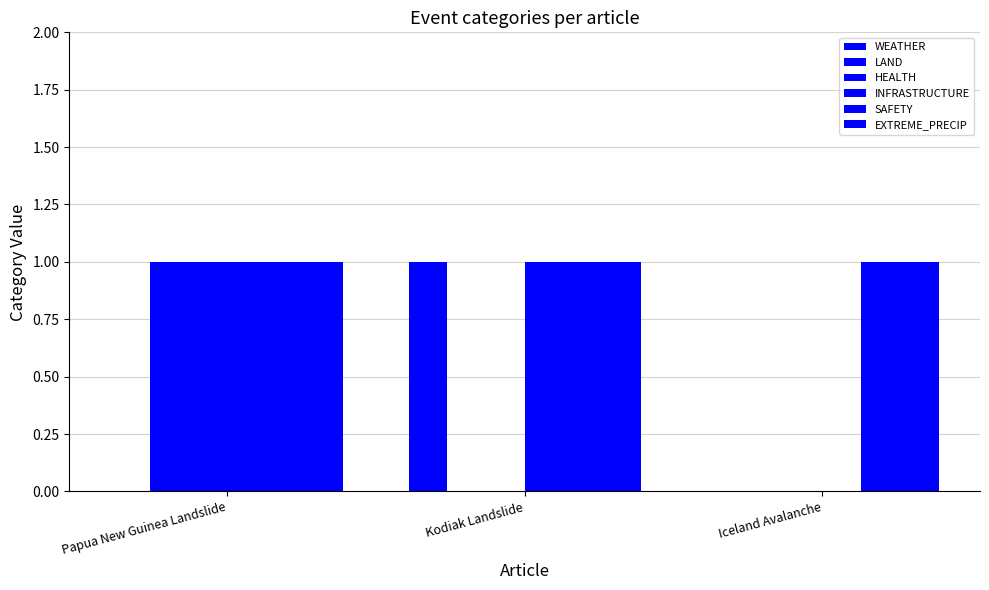

How many categories are shown in the chart?

3